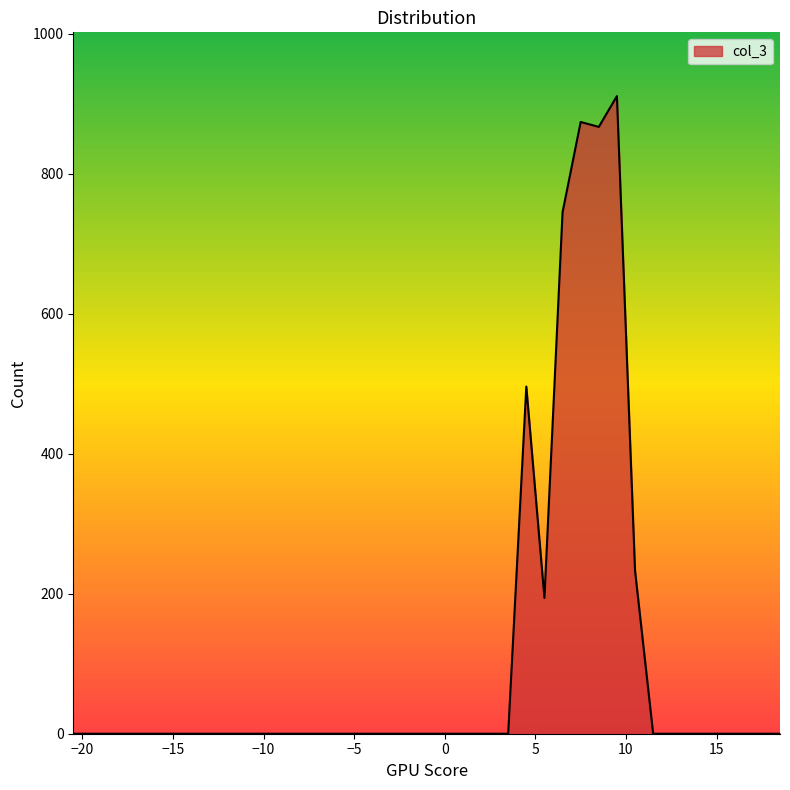

What is the average value?

108